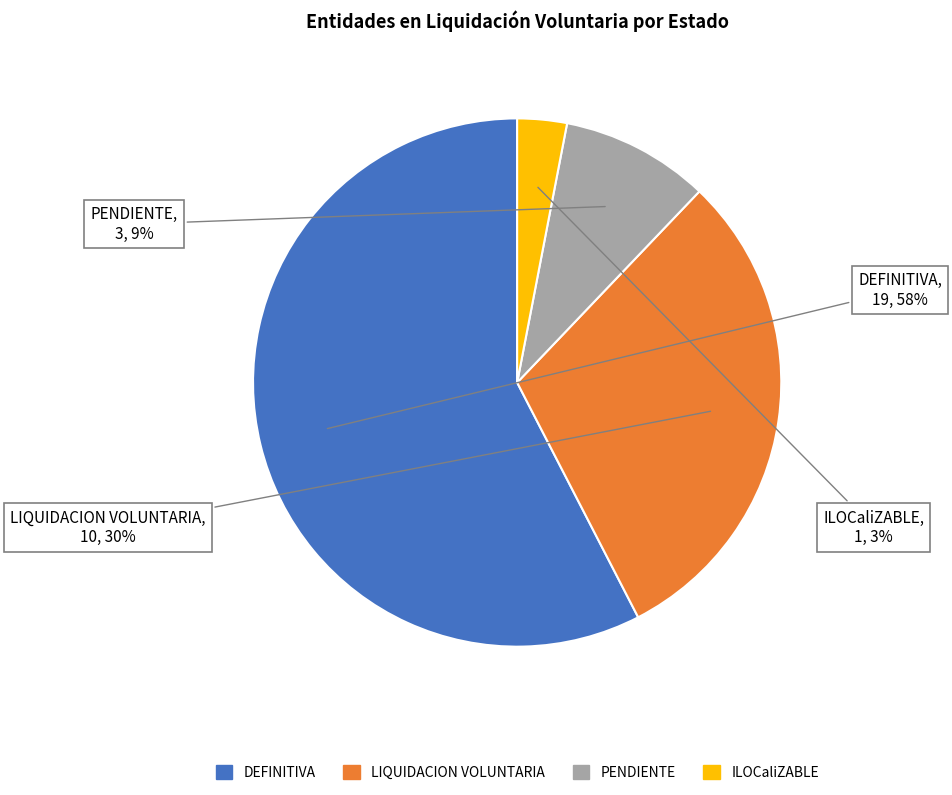

True or false: DEFINITIVA accounts for 65% of the total.

False